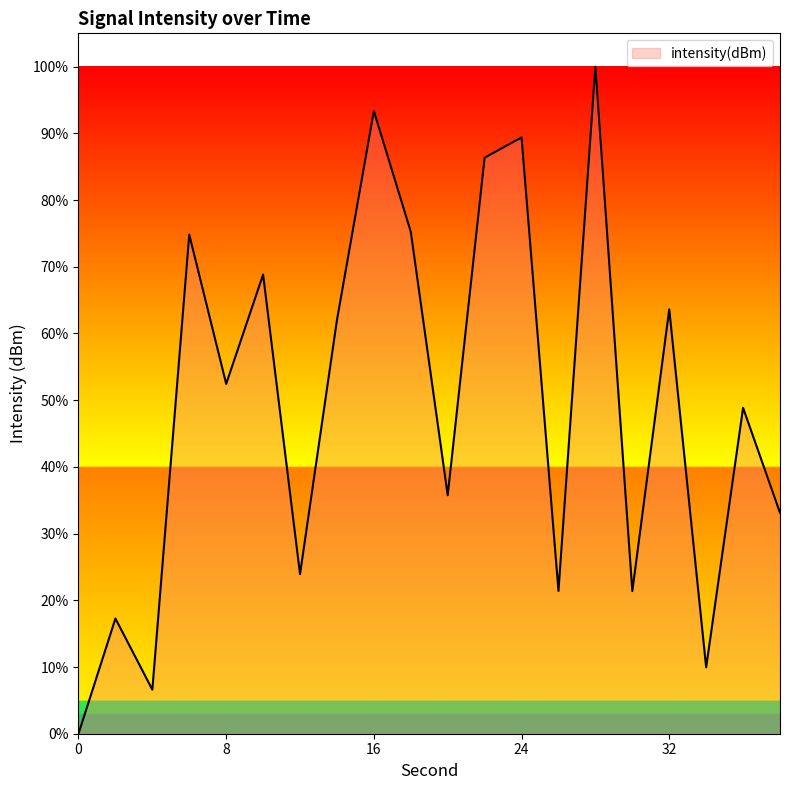

How many interior local valleys (lower than both neighbors) does the data have?

7